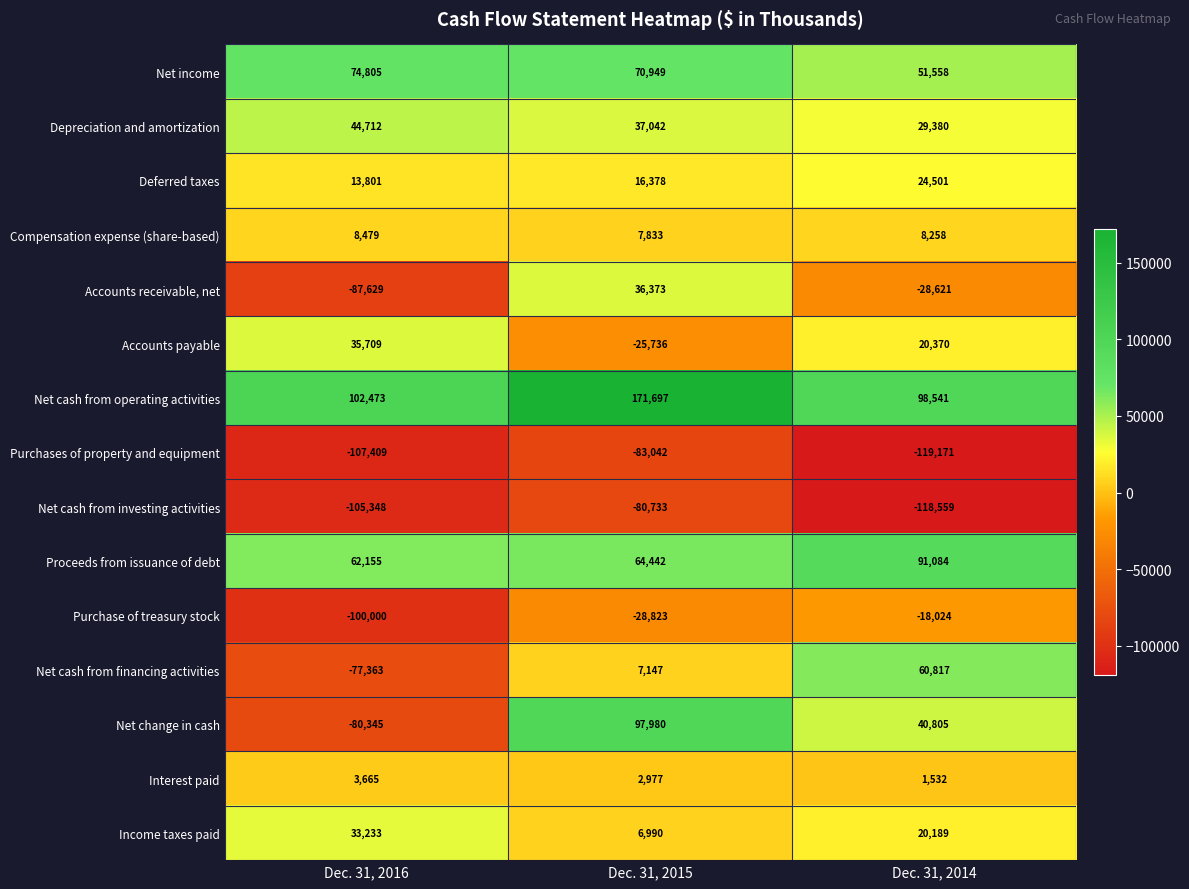

What is the total value across all series at Dec. 31, 2016?

-179062